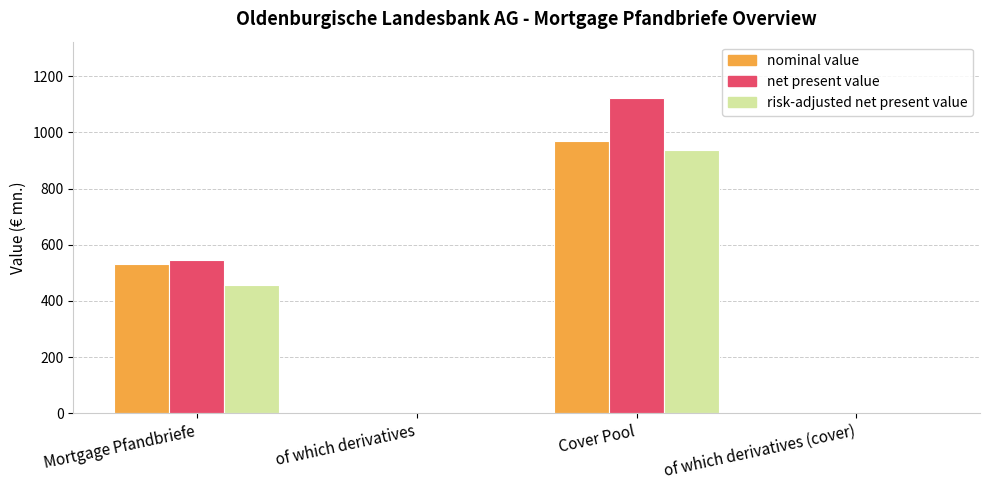

Are the bars grouped side by side (vs. stacked)?

Yes